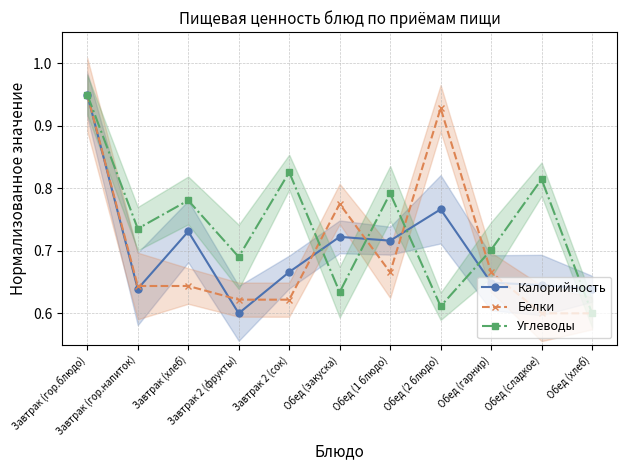

What is the lowest value of the Углеводы series?

0.6